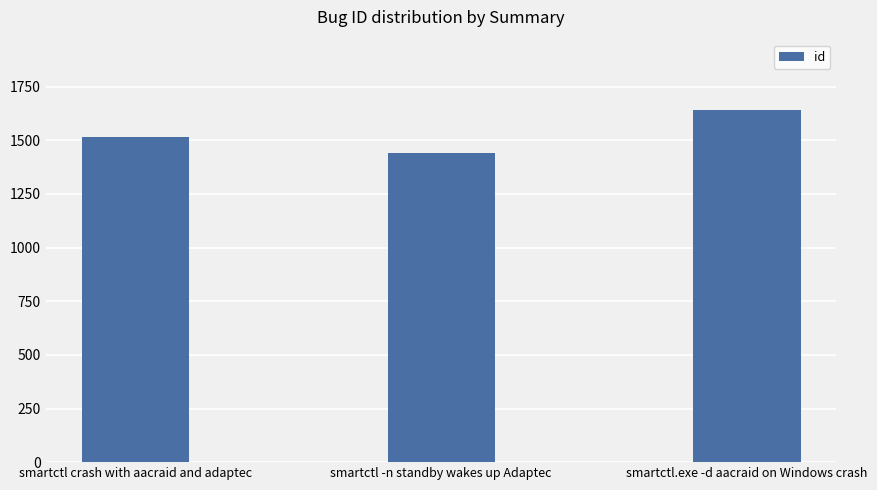

Which has a higher value, smartctl -n standby wakes up Adaptec or smartctl crash with aacraid and adaptec?

smartctl crash with aacraid and adaptec